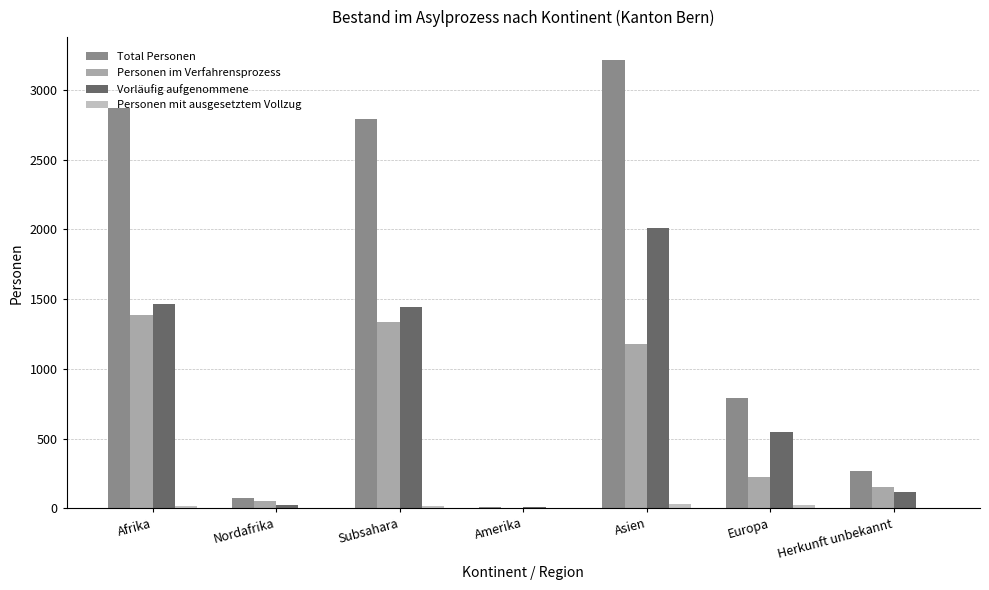

What value does the Personen im Verfahrensprozess series have at Asien?

1177